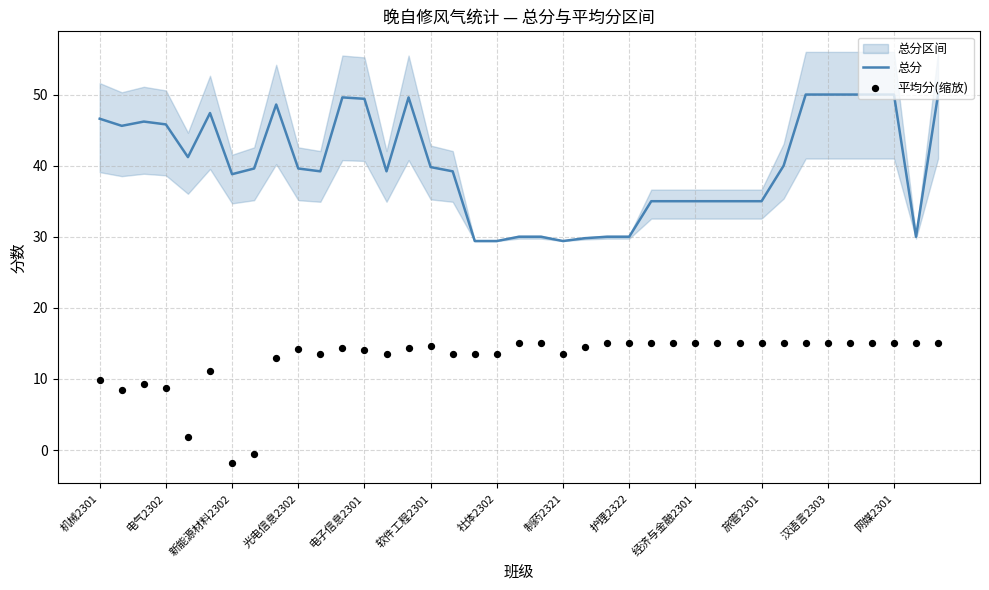

Which series reaches the maximum Y coordinate?

总分